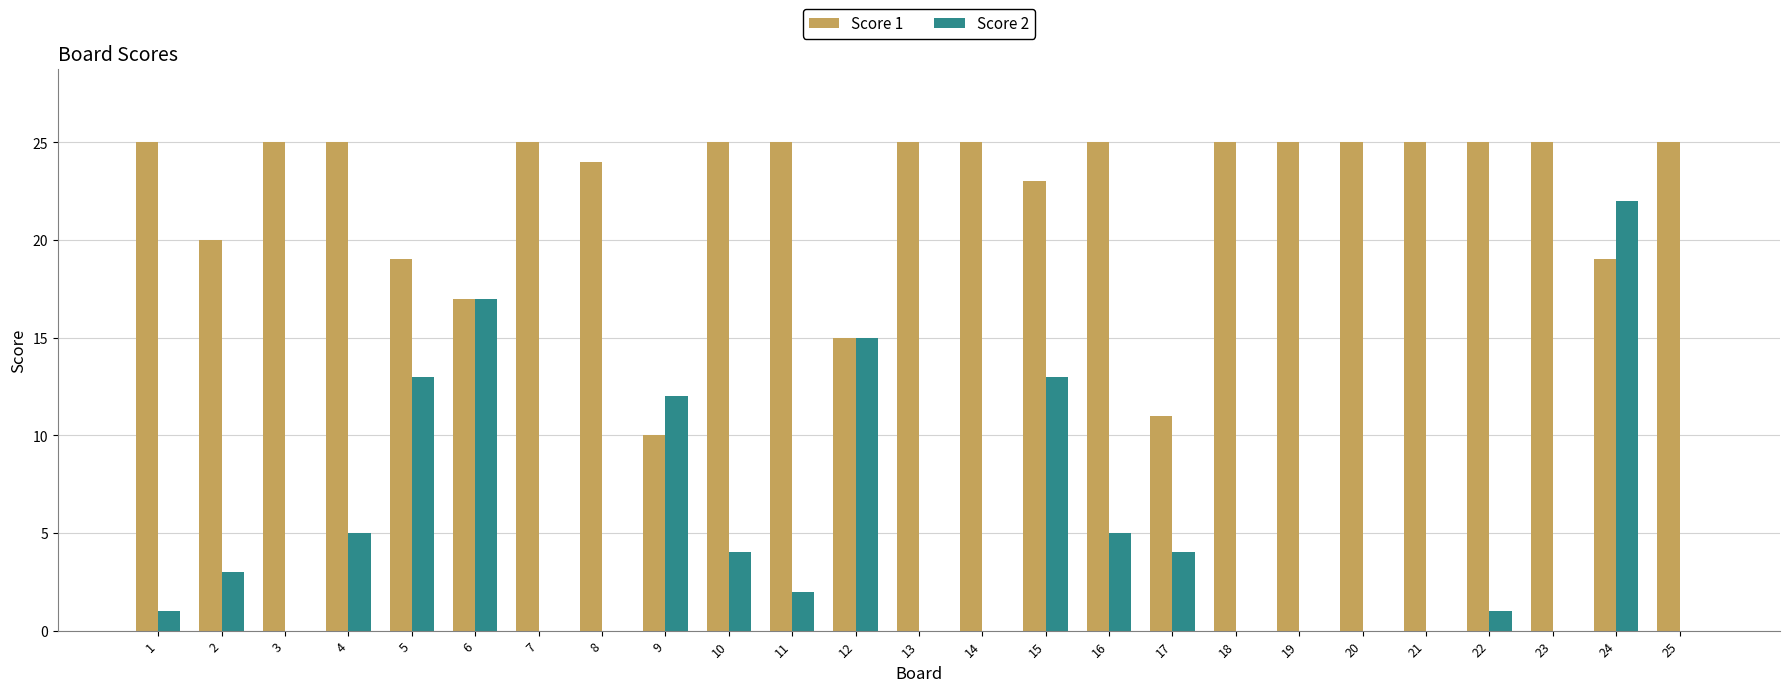

The value of Score 2 at 23 is -7. True or false?

False